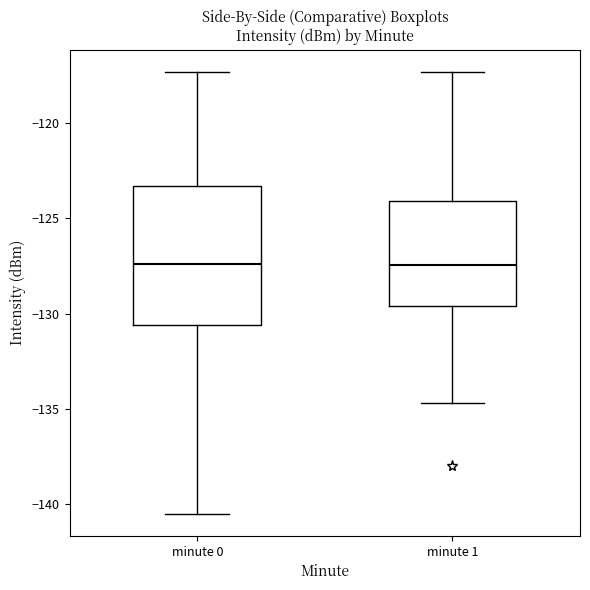

Comparing the boxes themselves (not the whiskers), which one is the tallest?

minute 0